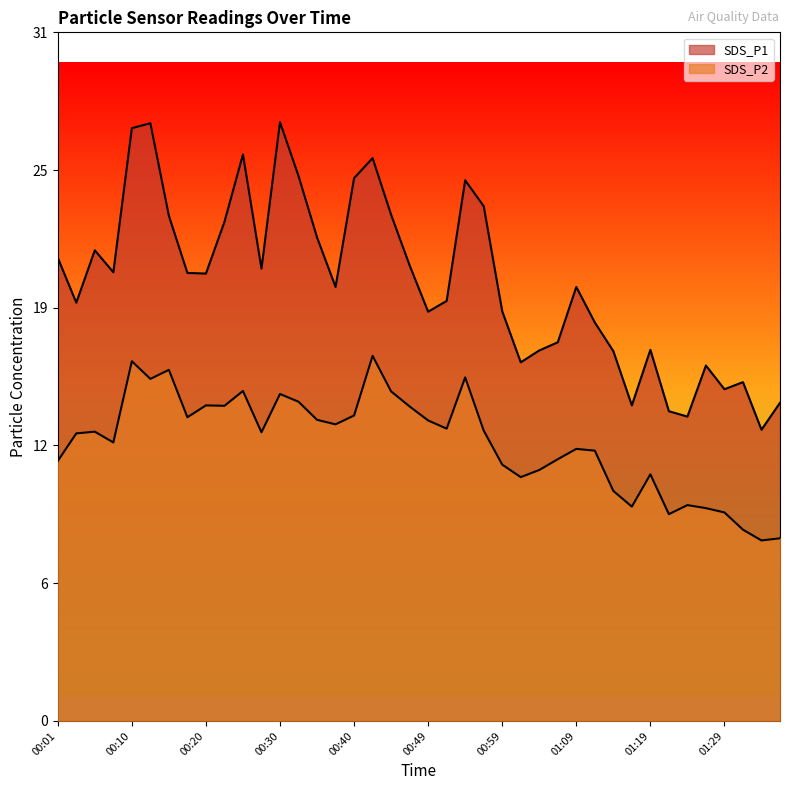

List the labels in order of SDS_P2 value, largest first.

00:42, 00:10, 00:15, 00:54, 00:13, 00:25, 00:45, 00:30, 00:32, 00:20, 00:23, 00:47, 00:40, 00:18, 00:35, 00:49, 00:37, 00:52, 00:57, 00:05, 00:27, 00:03, 00:08, 01:09, 01:11, 01:07, 00:01, 00:59, 01:04, 01:19, 01:02, 01:14, 01:24, 01:16, 01:26, 01:29, 01:21, 01:31, 01:36, 01:34